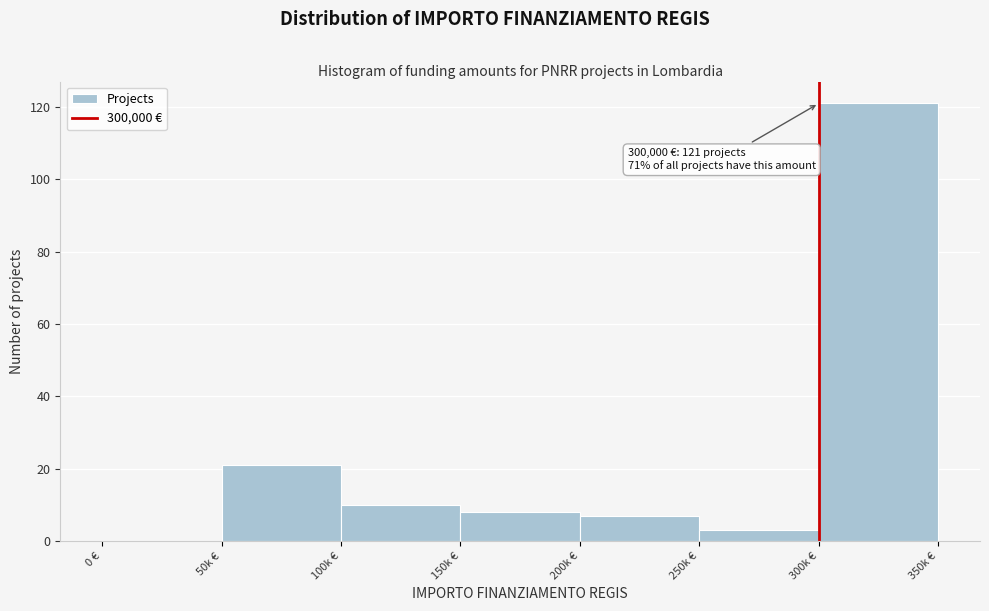

Reading left to right, transcribe all the data shown in this chart.

0 €=0	50k €=21	100k €=10	150k €=8	200k €=7	250k €=3	300k €=121